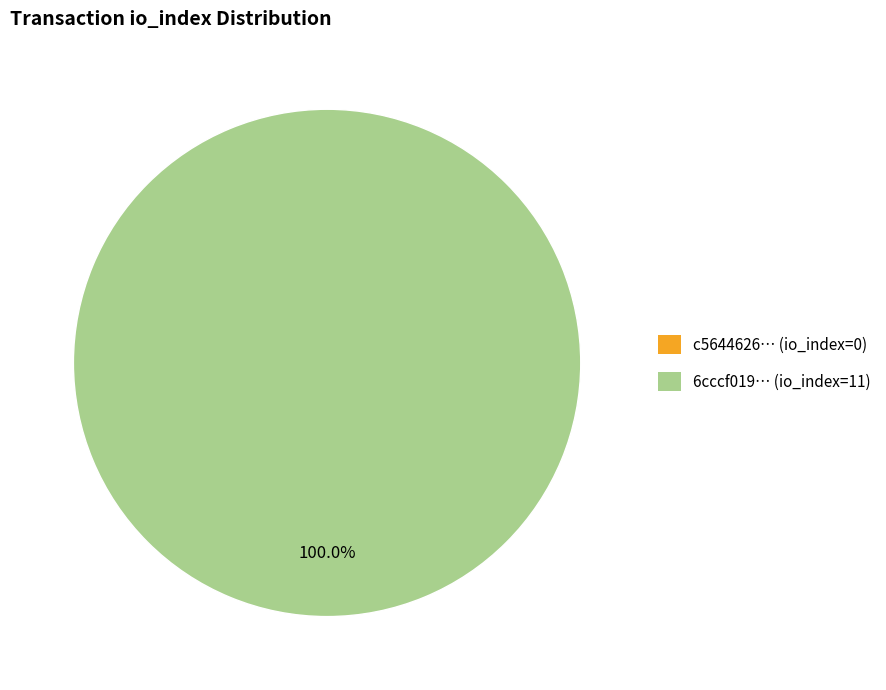

Count the number of slices in the pie.

2